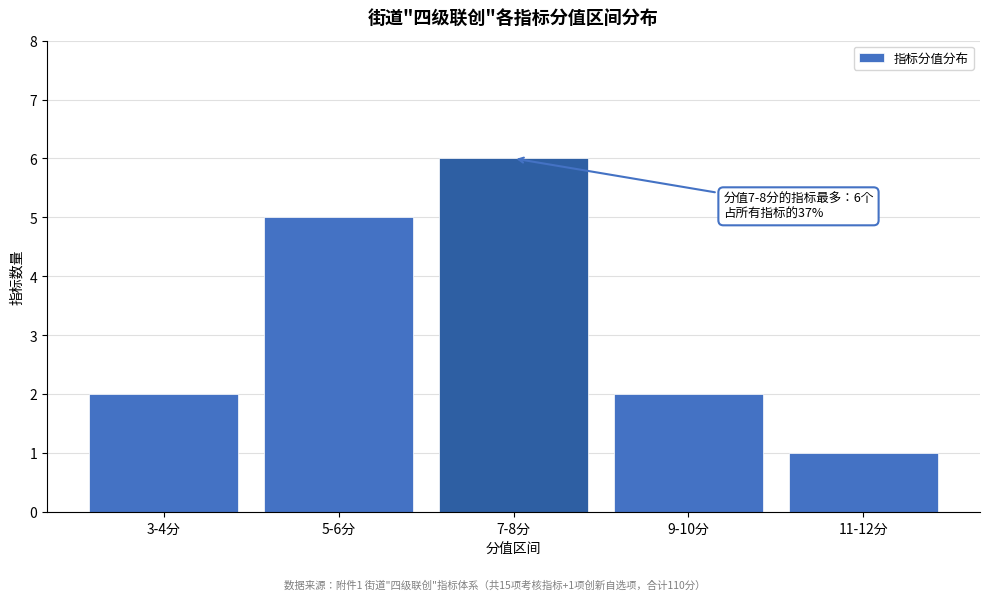

Reading right to left, extract all data points from this chart.

11-12分=1	9-10分=2	7-8分=6	5-6分=5	3-4分=2